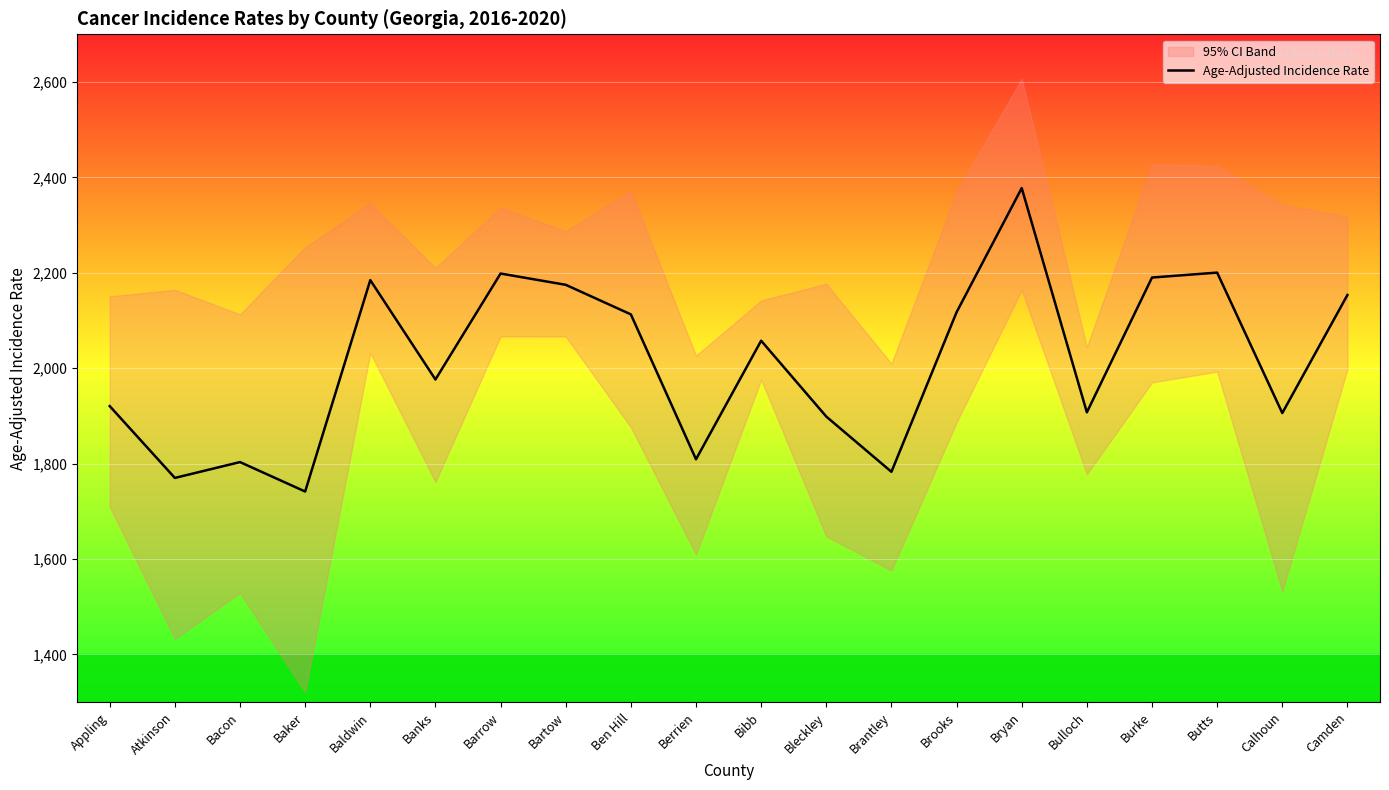

What is the change in value from Barrow to Ben Hill?

-85.6